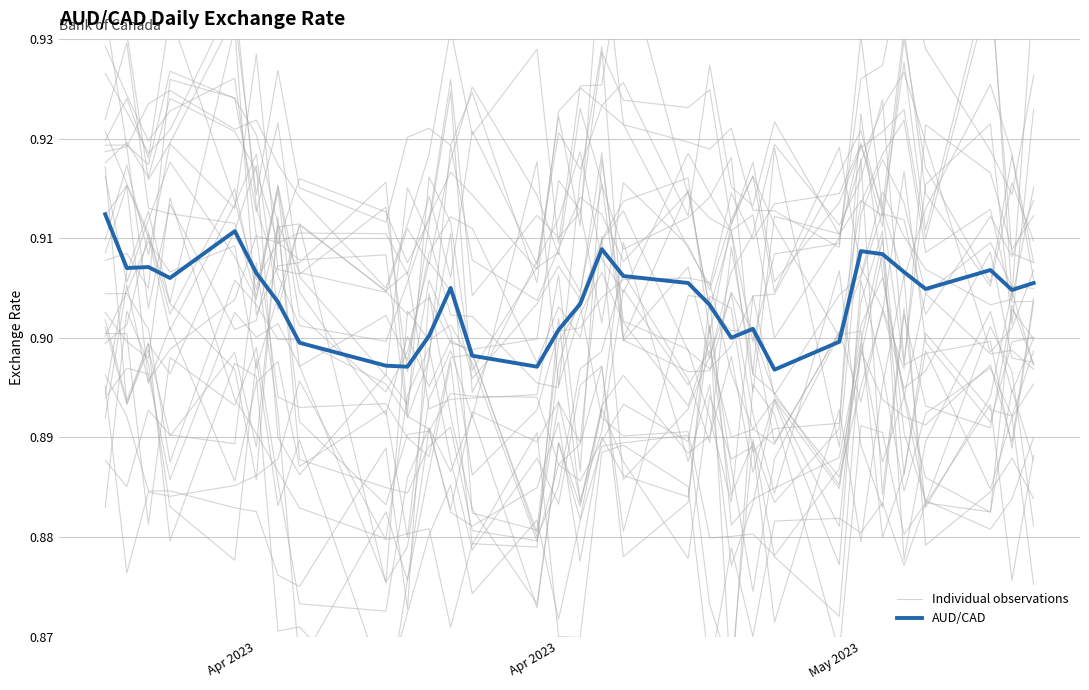

What are all the series names shown in the legend?

Individual observations, AUD/CAD